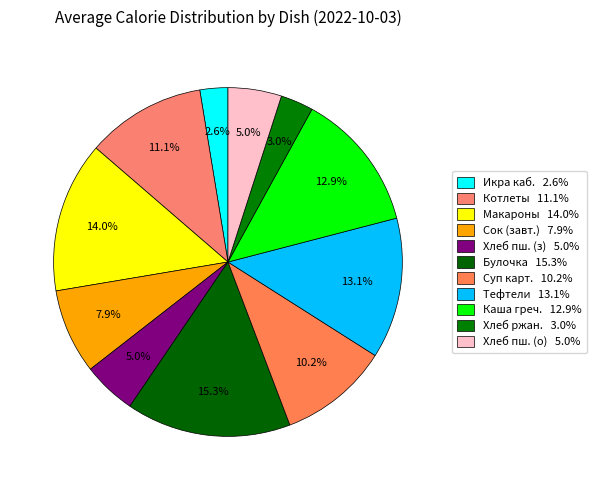

Count the number of slices in the pie.

11